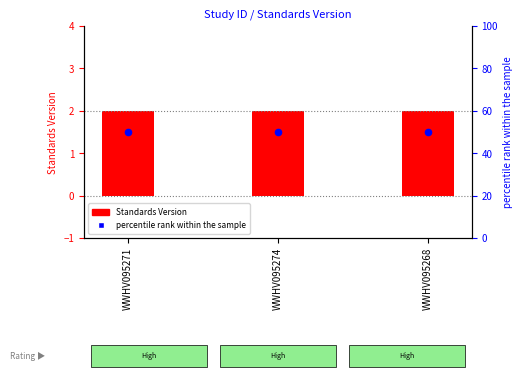

Which series reaches the minimum Y coordinate?

Standards Version